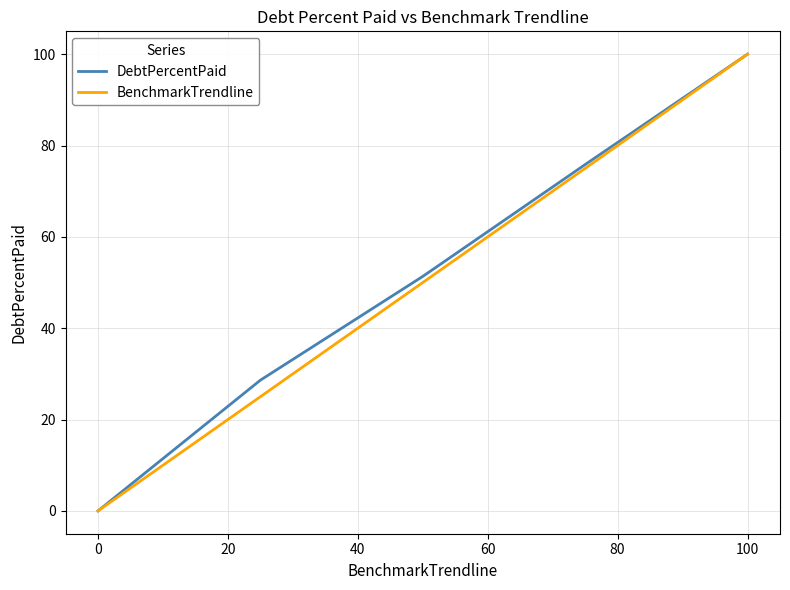

What is the greatest value displayed?

100.0